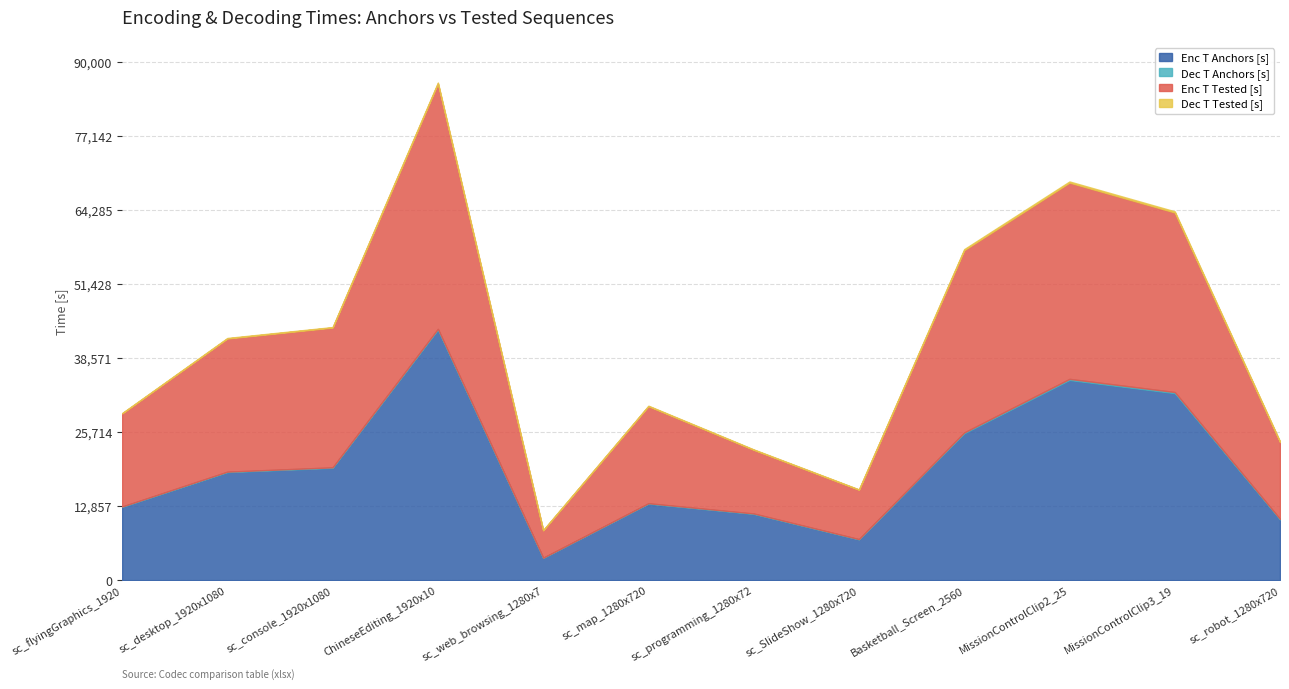

What is the difference between the Dec T Anchors [s] values at sc_SlideShow_1280x720 and sc_web_browsing_1280x720?

23.2